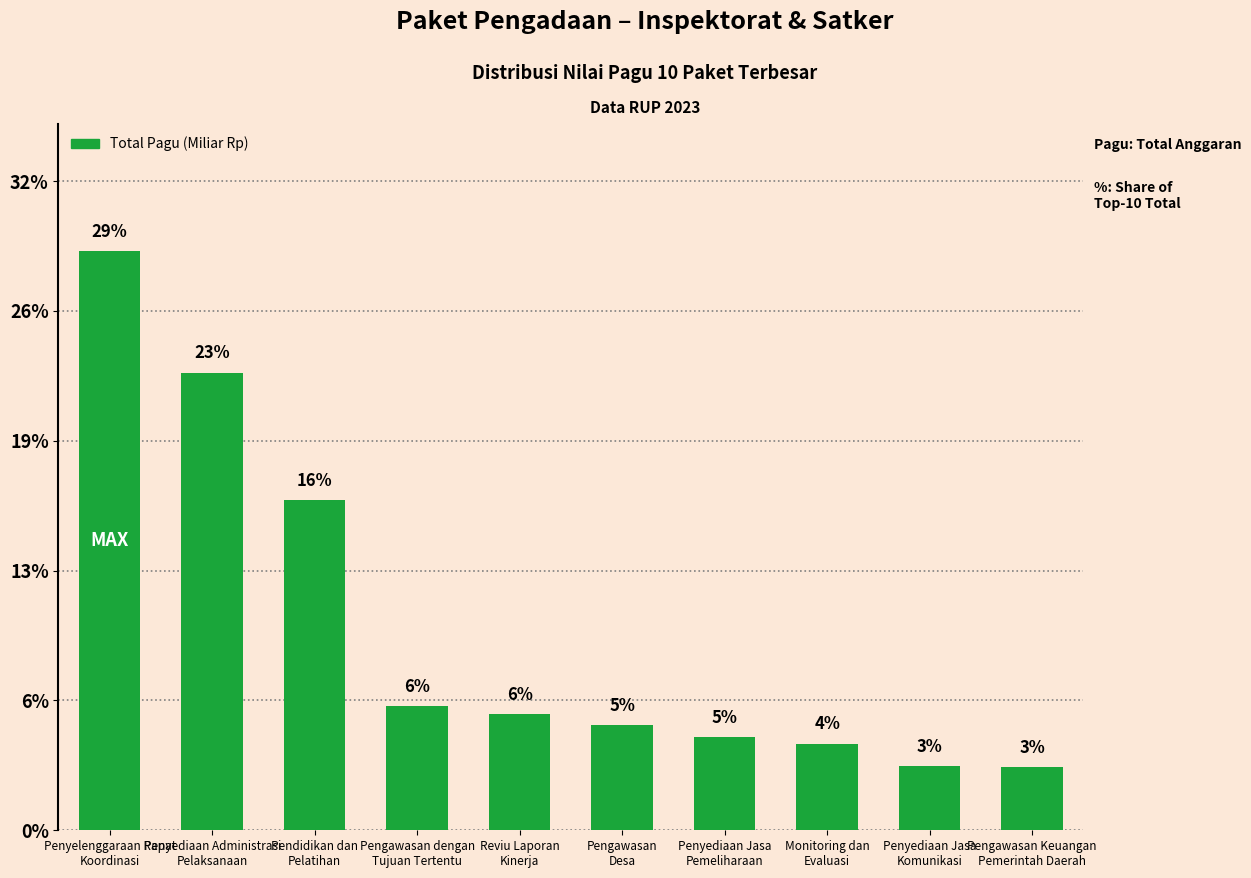

What is the value of the 7th bar from the left?

186383000